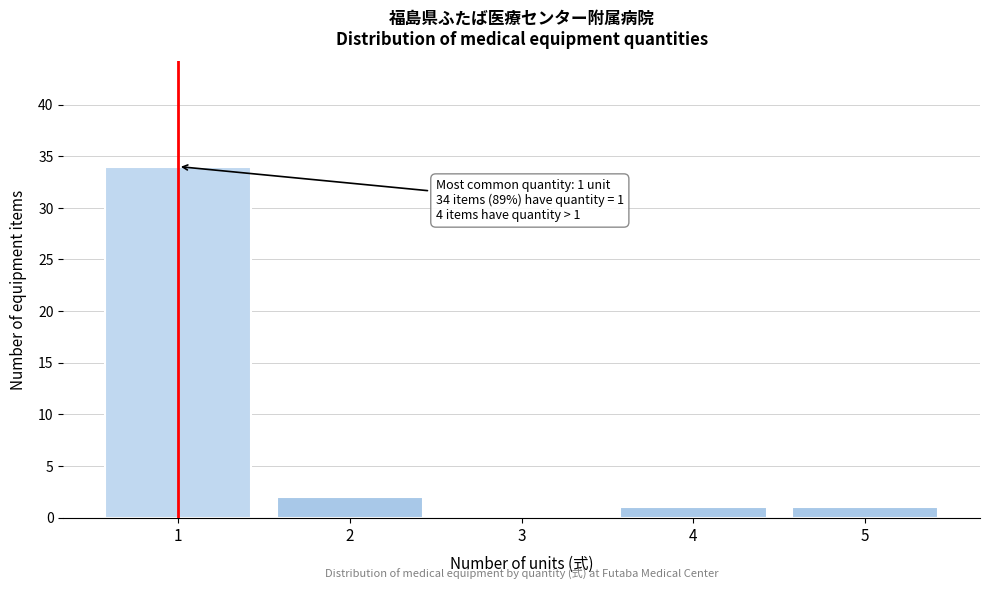

Reading left to right, list all the values displayed in this chart.

1=34	2=2	3=0	4=1	5=1